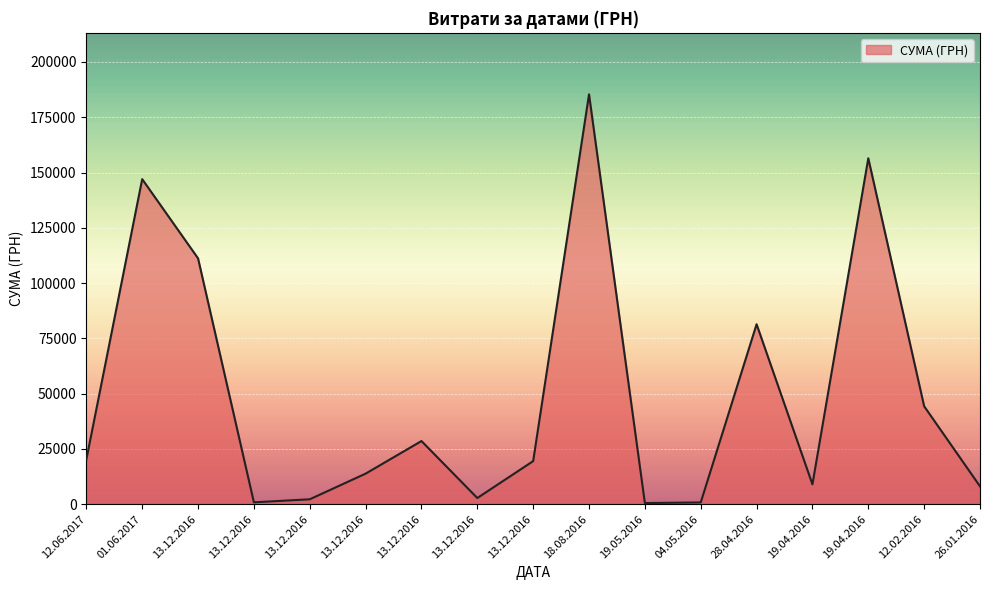

Between 19.04.2016 and 04.05.2016, which is larger?

19.04.2016